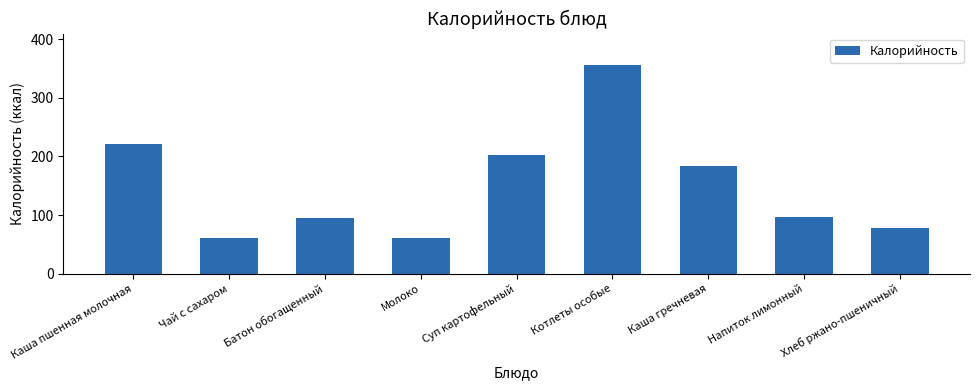

Where is the data nearest to the value 208?

Суп картофельный